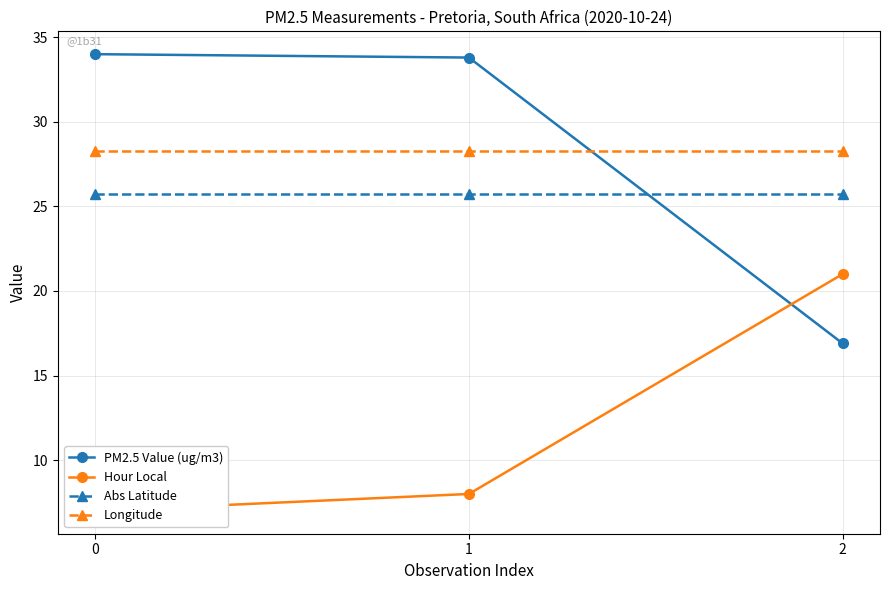

What is the highest value of the Hour Local series?

21.0